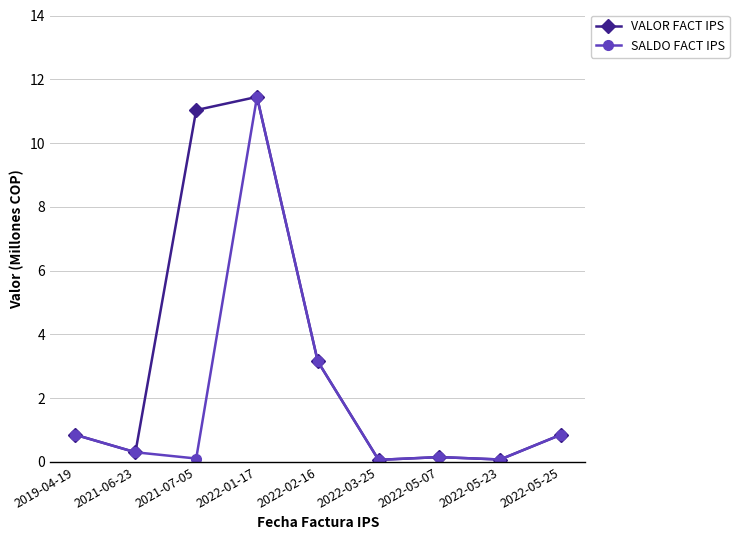

True or false: SALDO FACT IPS has more than 2 interior local peaks.

False